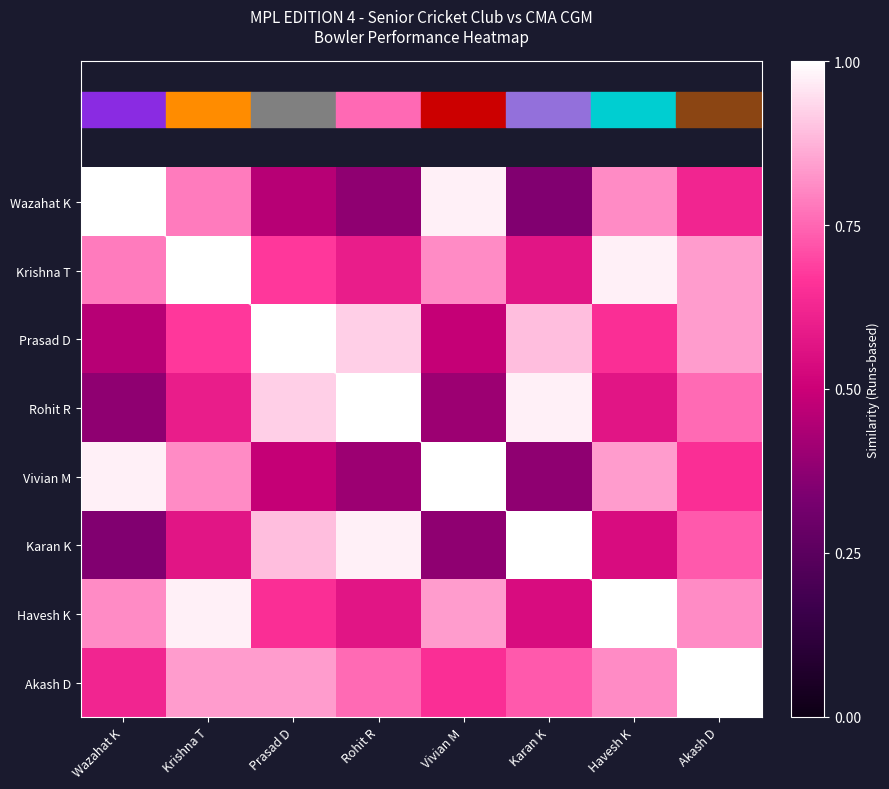

At Vivian M, list the series in order from largest to smallest.

Vivian M, Wazahat K, Havesh K, Krishna T, Akash D, Prasad D, Rohit R, Karan K